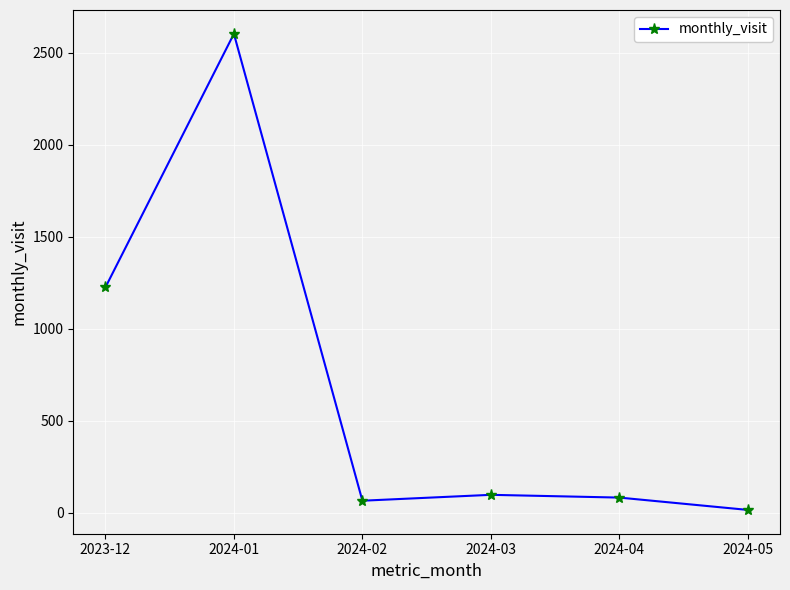

At which label does the data first exceed 98?

2023-12